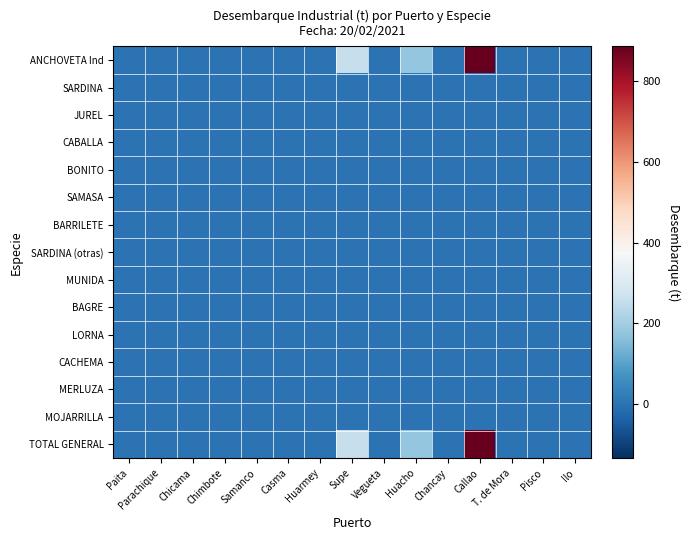

At which category does the chart reach its peak across all series?

Callao